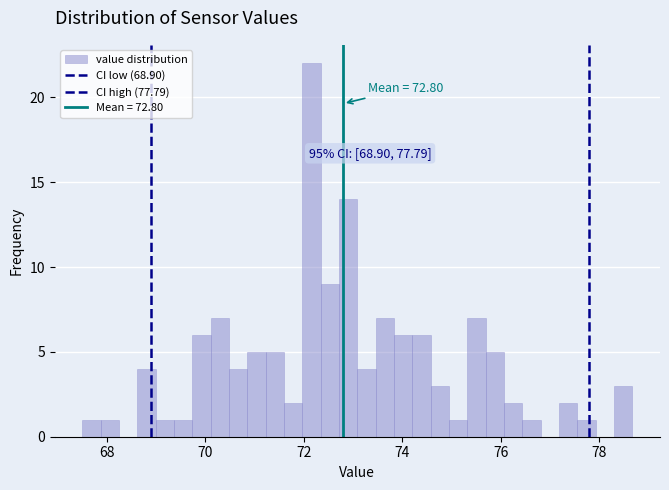

Around what value on the x-axis is the tallest bar? Give the approximate position of its centre, as read against the axis.

72.2